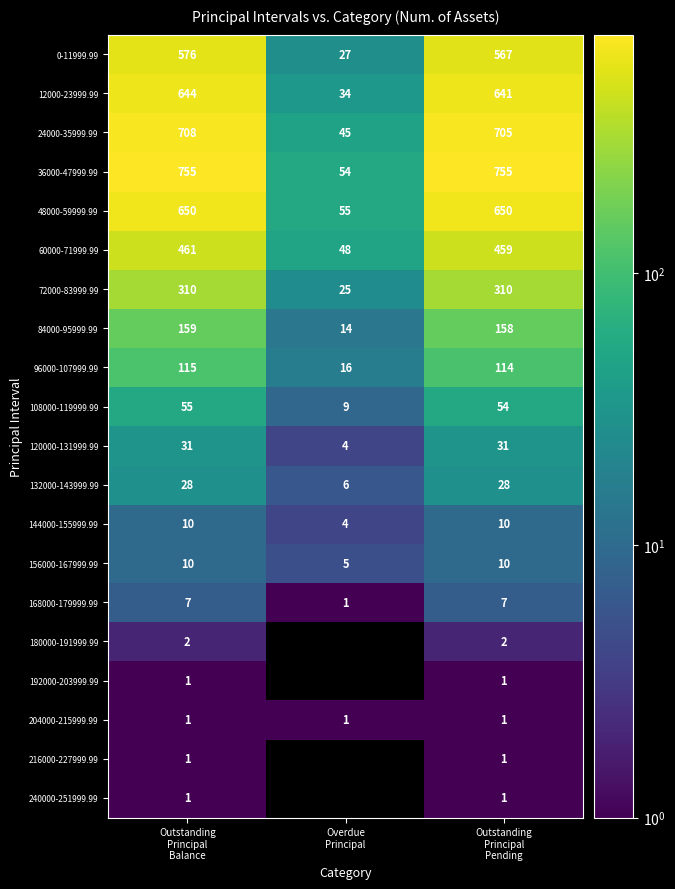

What is the difference between the maximum and minimum values in the 132000-143999.99 series?

22